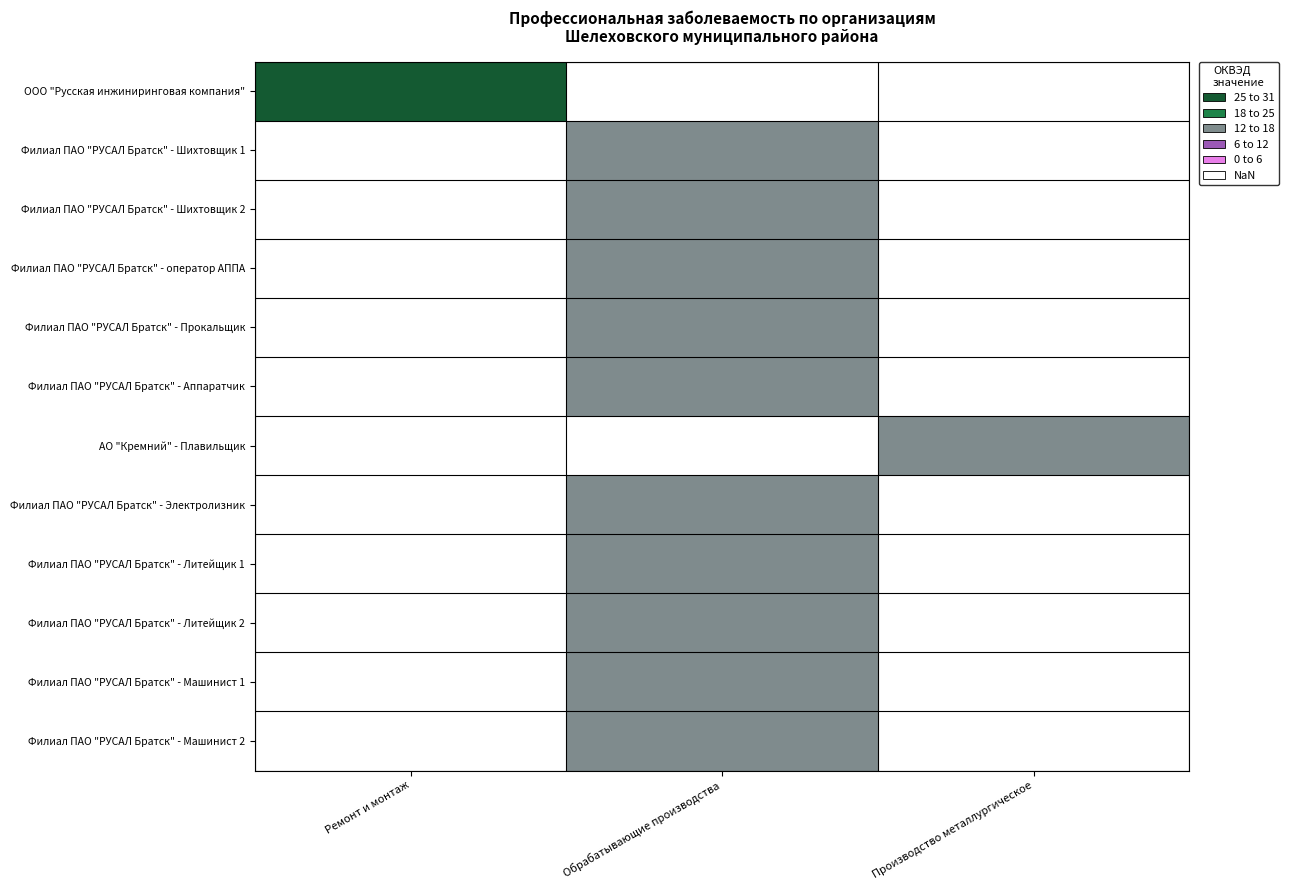

At how many categories does at least one series exceed 3?

3